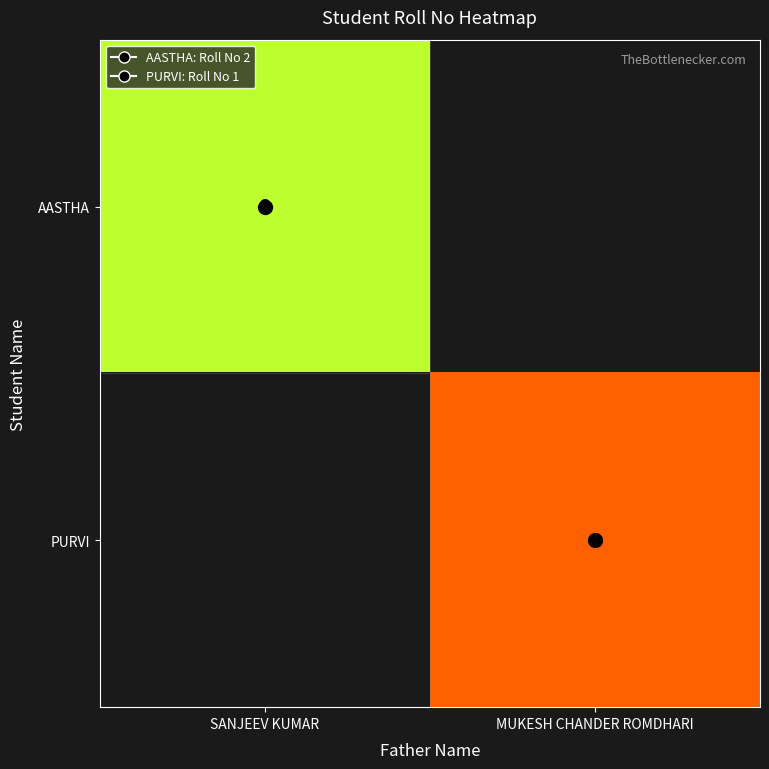

List the series in order of their peak value, lowest first.

PURVI, AASTHA